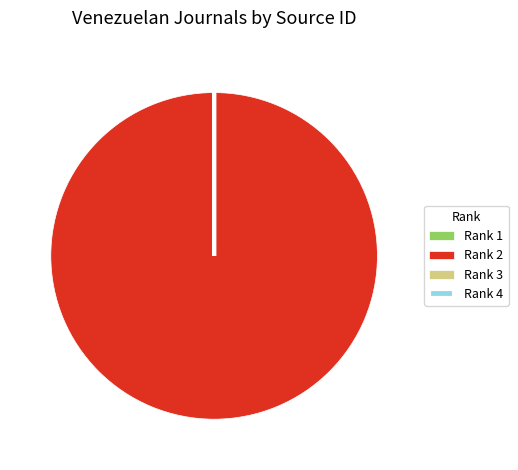

Which slice is the largest?

Rank 2